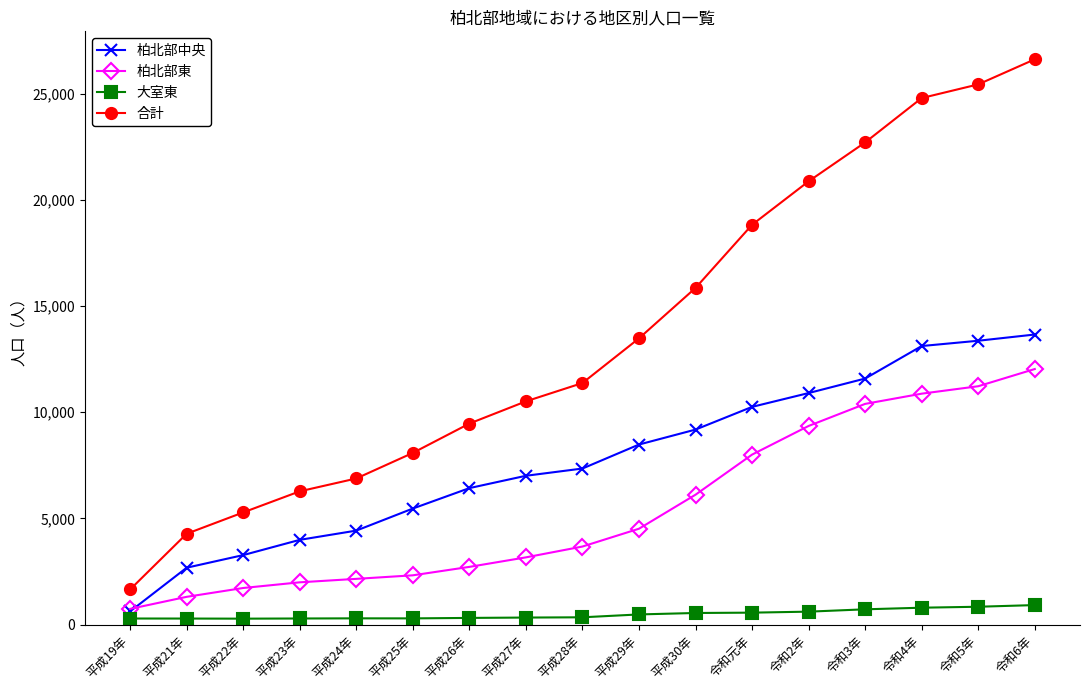

True or false: 柏北部東 has more than 2 points higher than both neighbors.

False